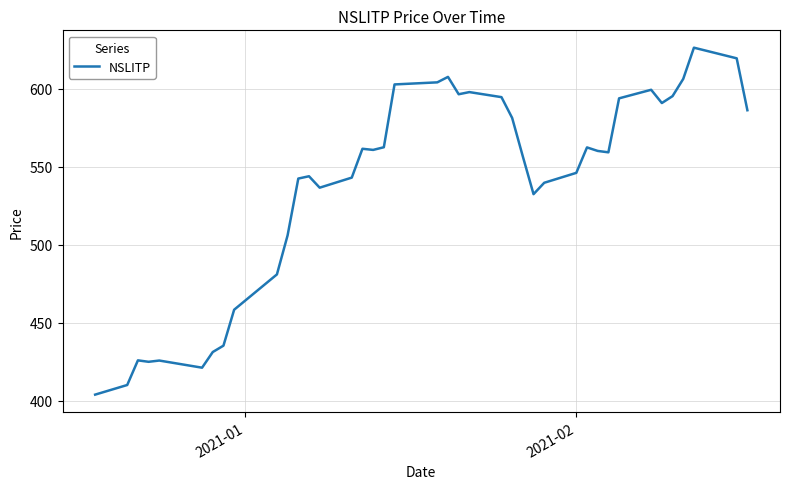

What is the maximum value shown in the chart?

626.3